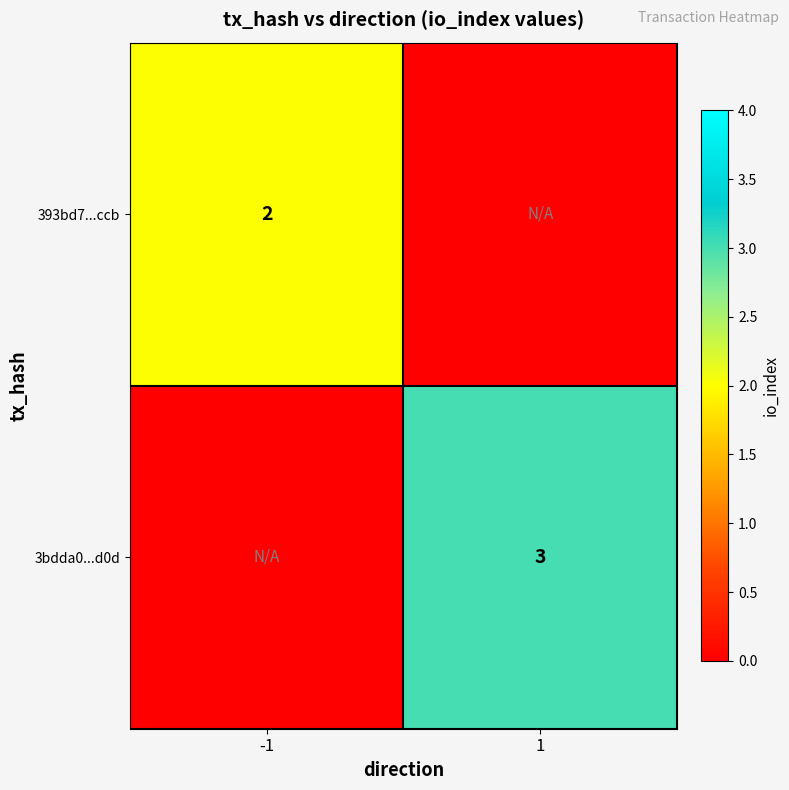

Is it true that 3bdda0...d0d equals 3 at 1?

True